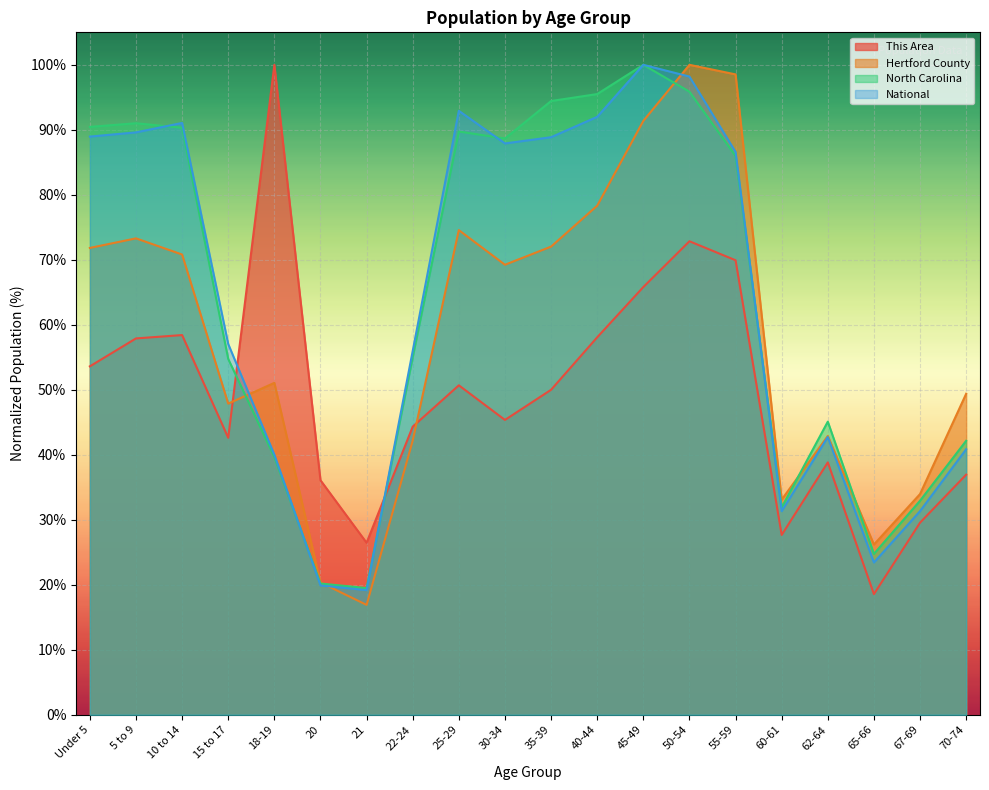

What are all the series names shown in the legend?

This Area, Hertford County, North Carolina, National